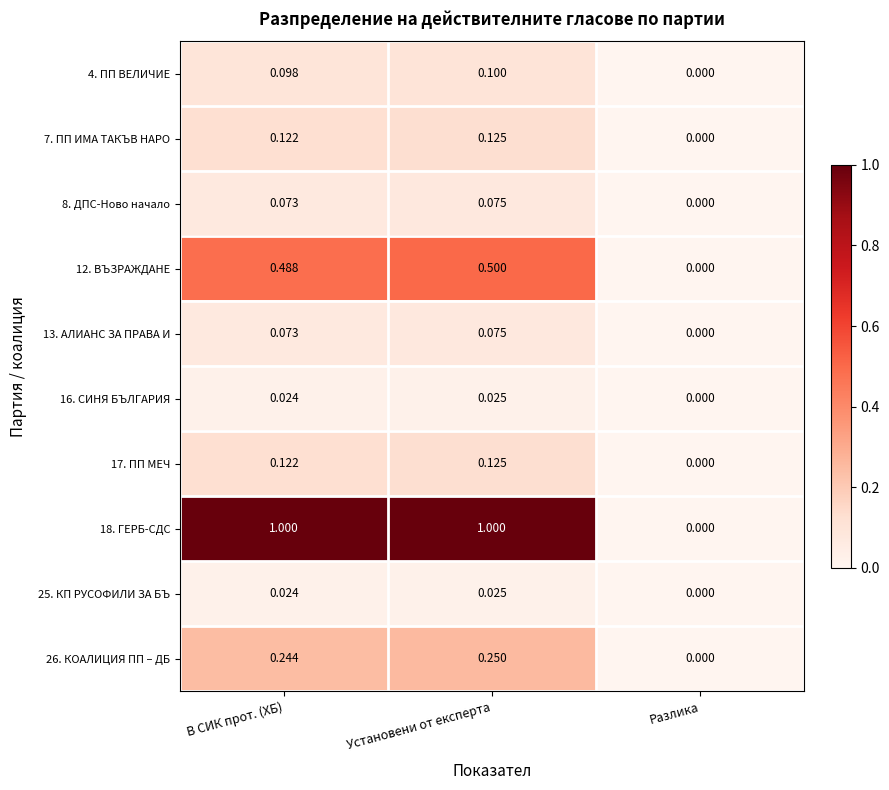

Count the number of categories in the chart.

3